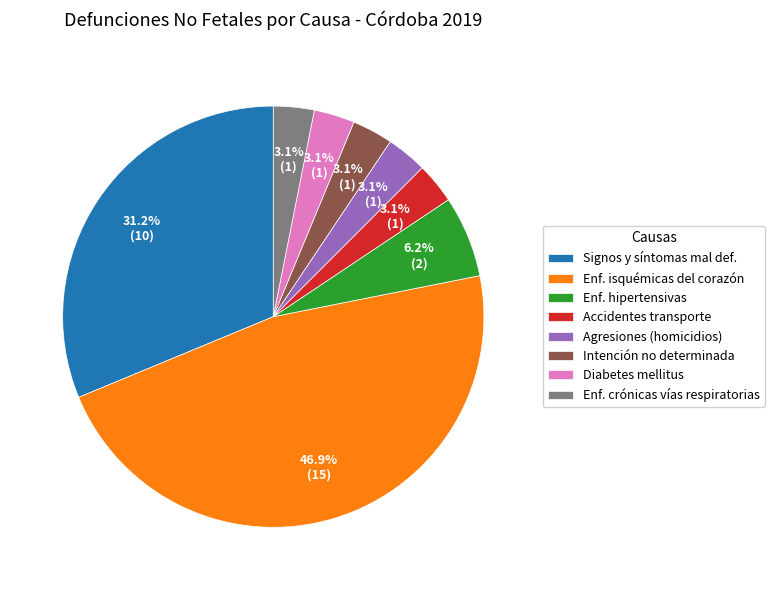

To the nearest percent, what is the average slice percentage?

12%